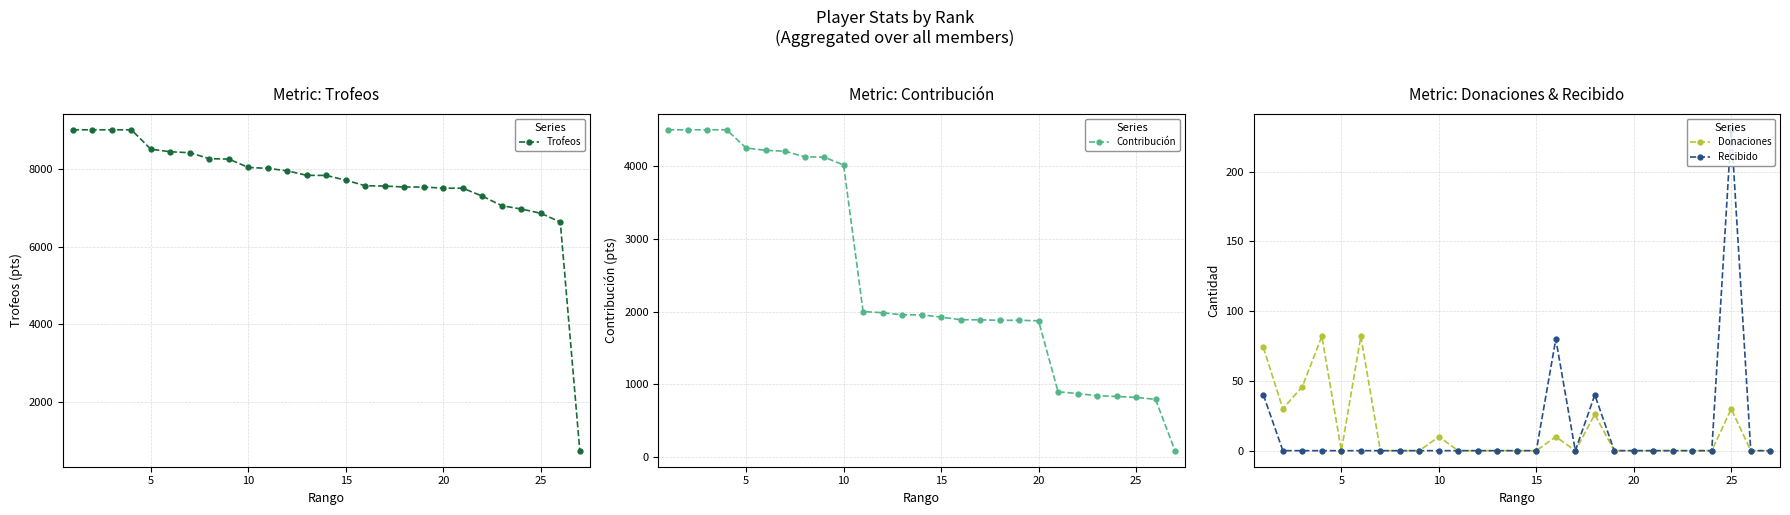

How many values in Recibido are above zero?

4